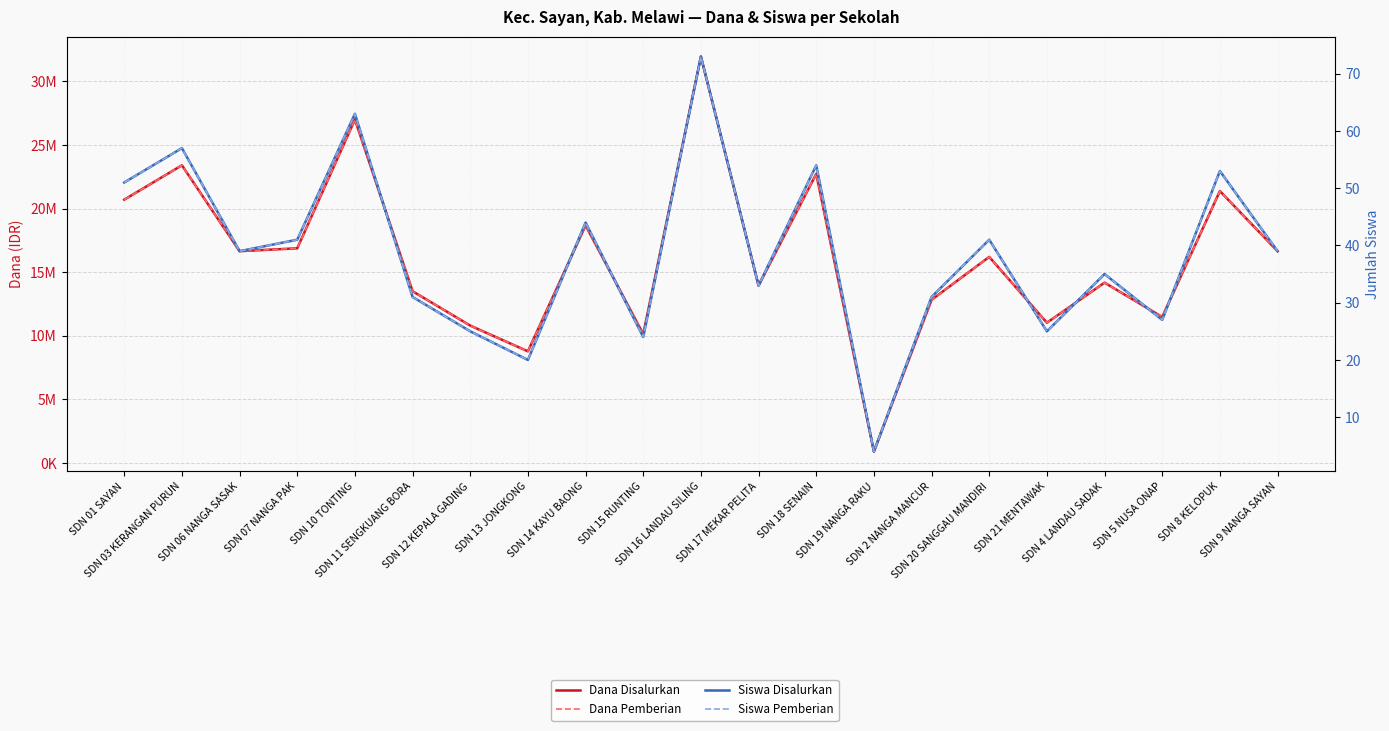

Which series has the widest spread of values?

Dana Disalurkan